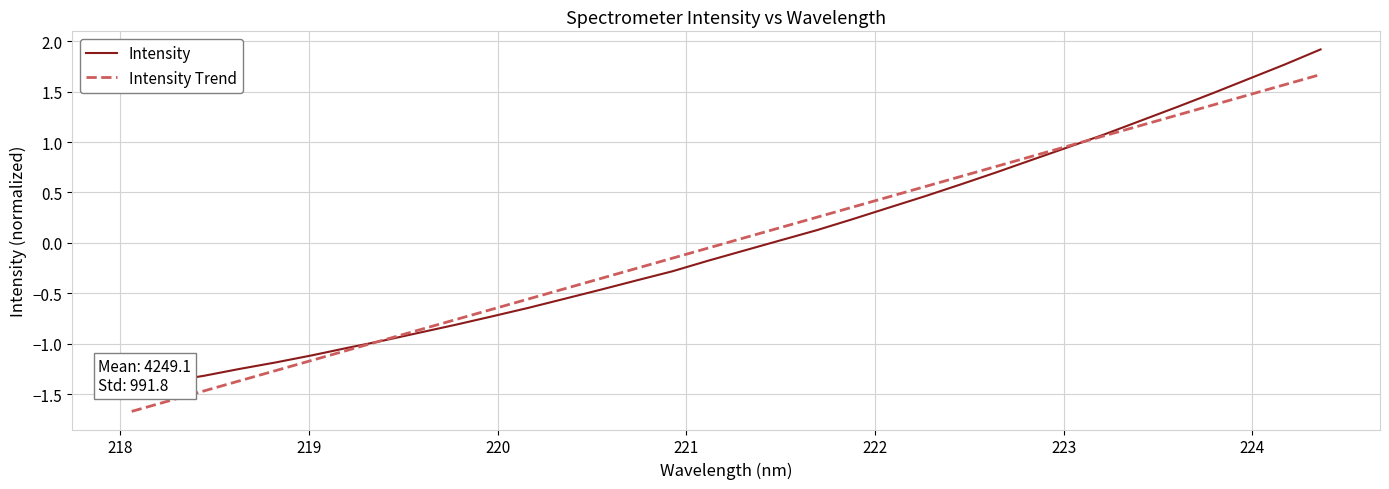

The Intensity series shows -0.0 at 17. True or false?

False